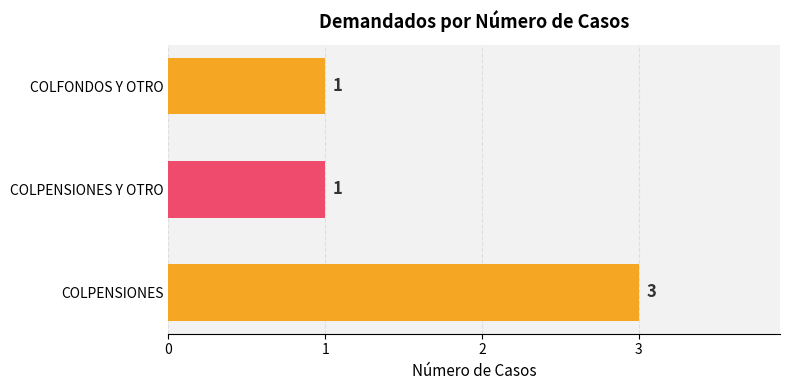

Reading bottom to top, extract all data points from this chart.

3	1	1